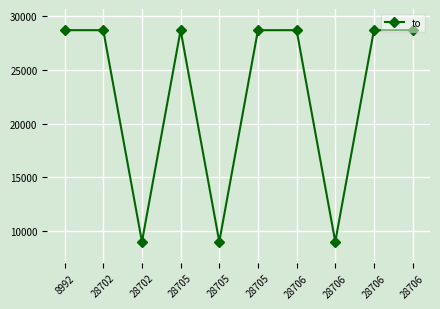

How many series are shown in this chart?

1